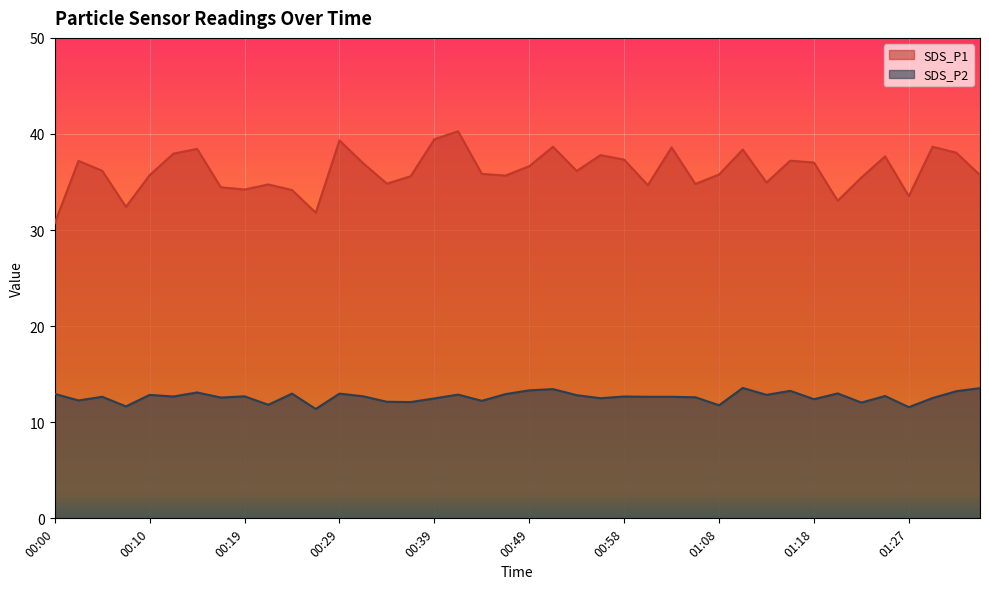

Which series changed the most between 00:22 and 01:06?

SDS_P2